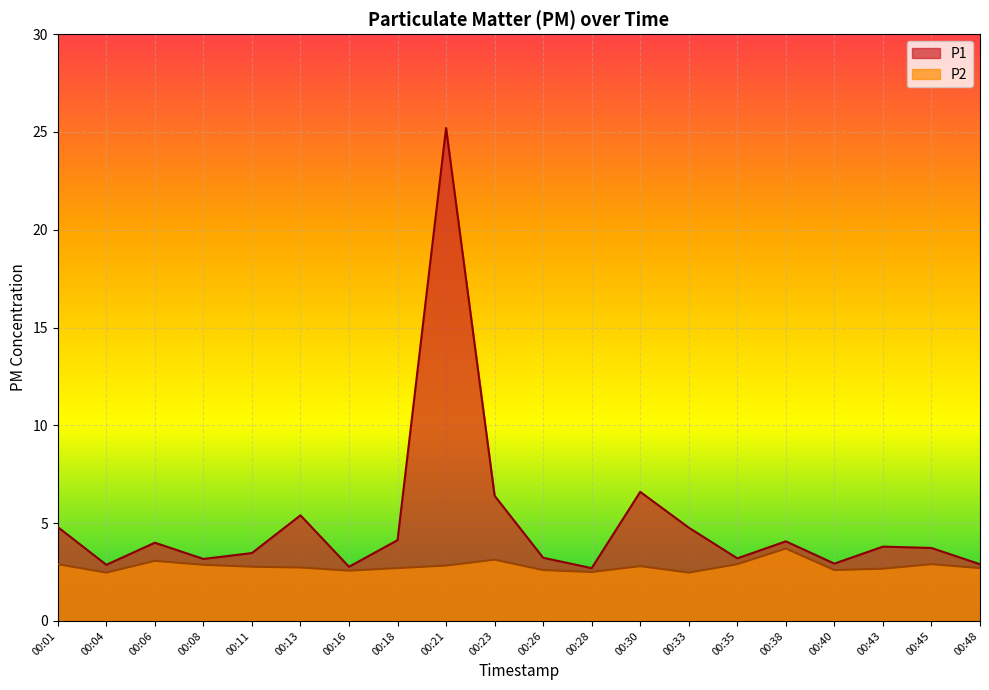

At which label does P1 reach its peak?

00:21